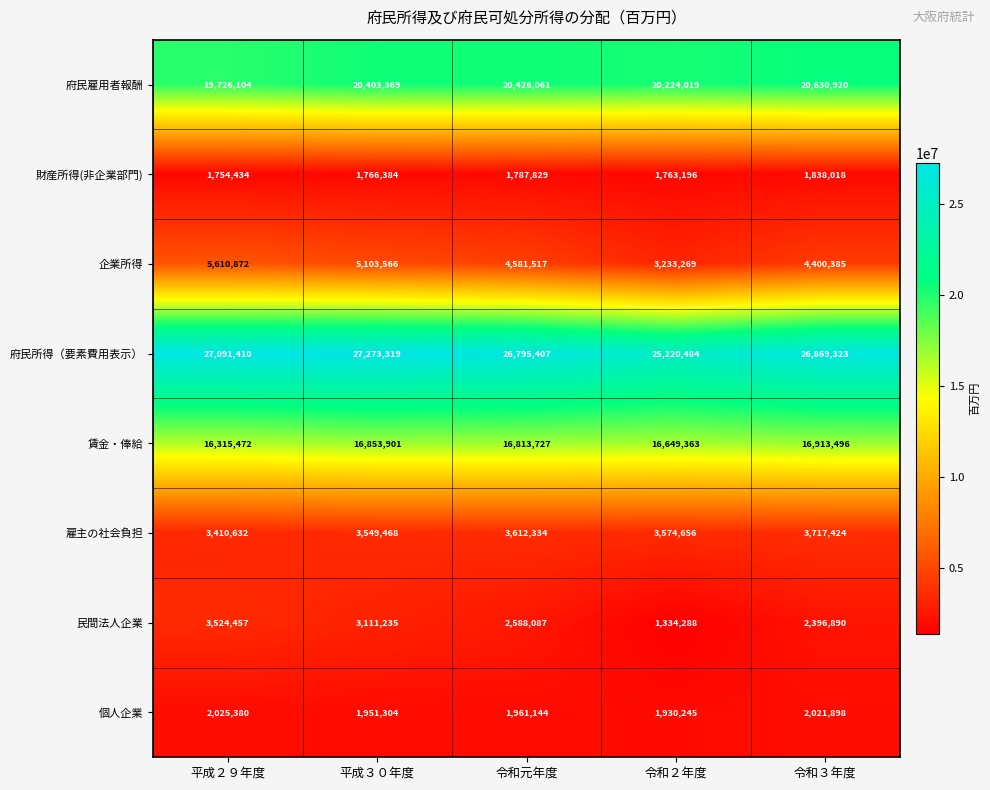

What is the difference between the maximum and second lowest values in the 賃金・俸給 series?

264133